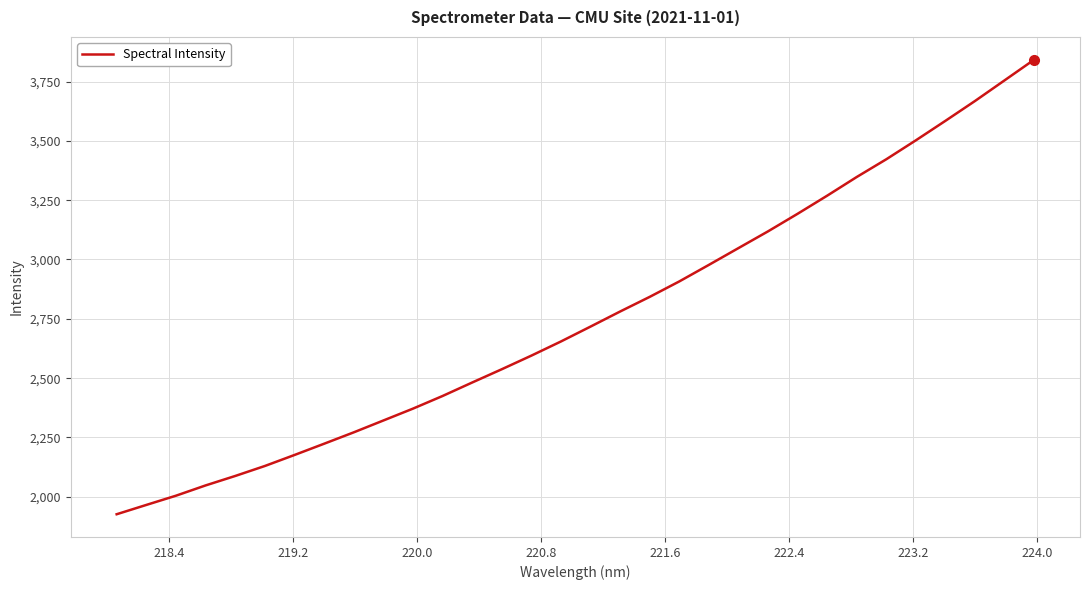

True or false: the data has more than 1 interior local peaks.

False